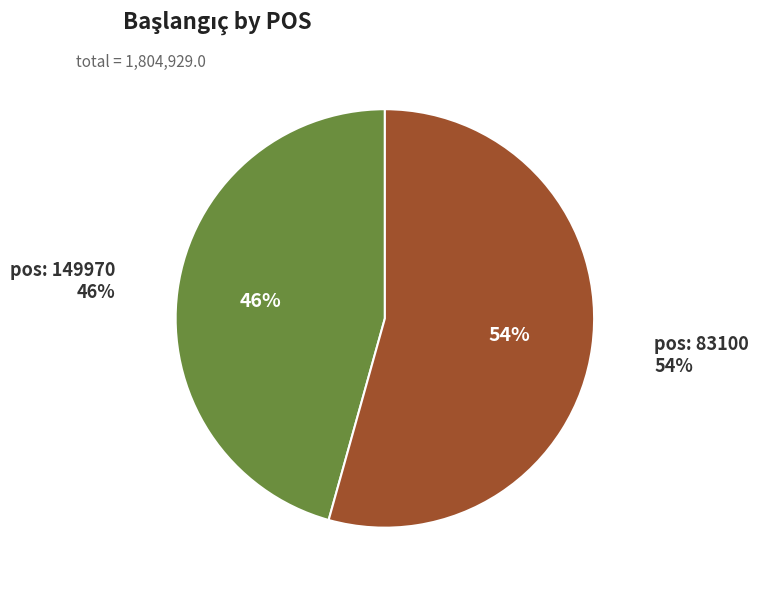

Which slice is the largest?

83100